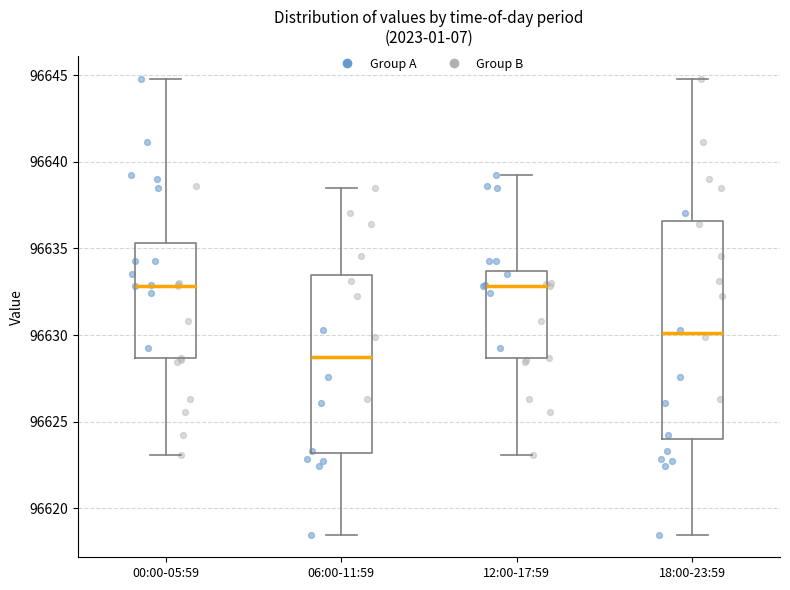

Reading left to right, read every box against the y-axis: the position of its median line, the range the box covers, and the ends of its whiskers. The values are not printed on the chart, so give them approximately, as read against the axis.

00:00-05:59: median 96633.0, box 96628.5 to 96635.5, whiskers 96623.0 to 96645.0
06:00-11:59: median 96629.0, box 96623.0 to 96633.5, whiskers 96618.5 to 96638.5
12:00-17:59: median 96633.0, box 96628.5 to 96633.5, whiskers 96623.0 to 96639.0
18:00-23:59: median 96630.0, box 96624.0 to 96636.5, whiskers 96618.5 to 96645.0